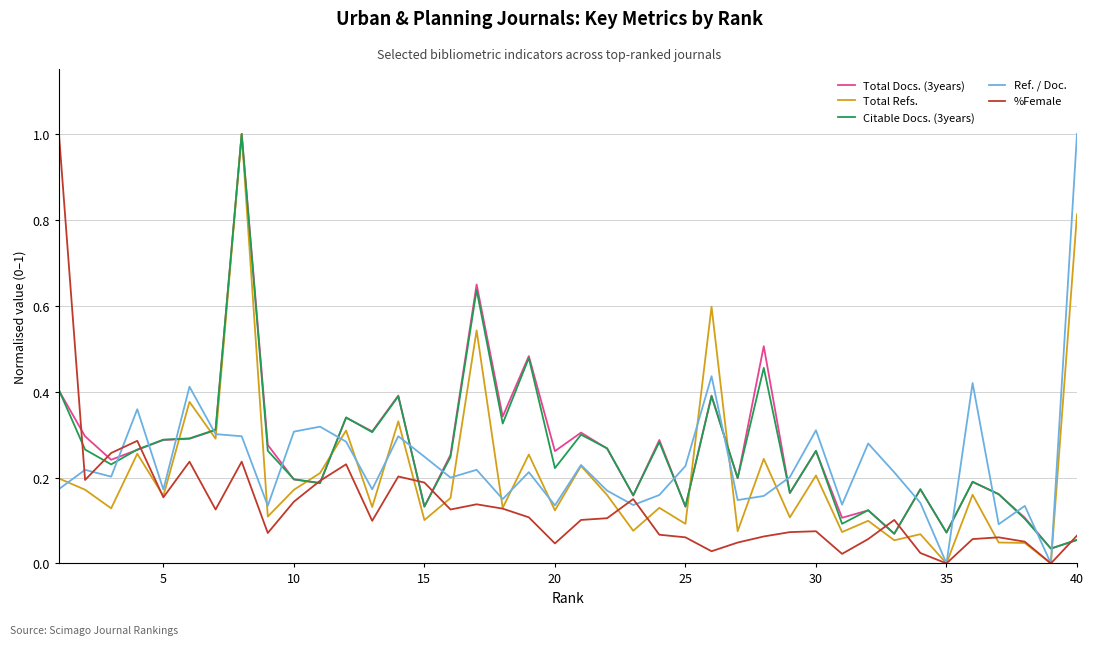

What is the highest value of the %Female series?

1.0